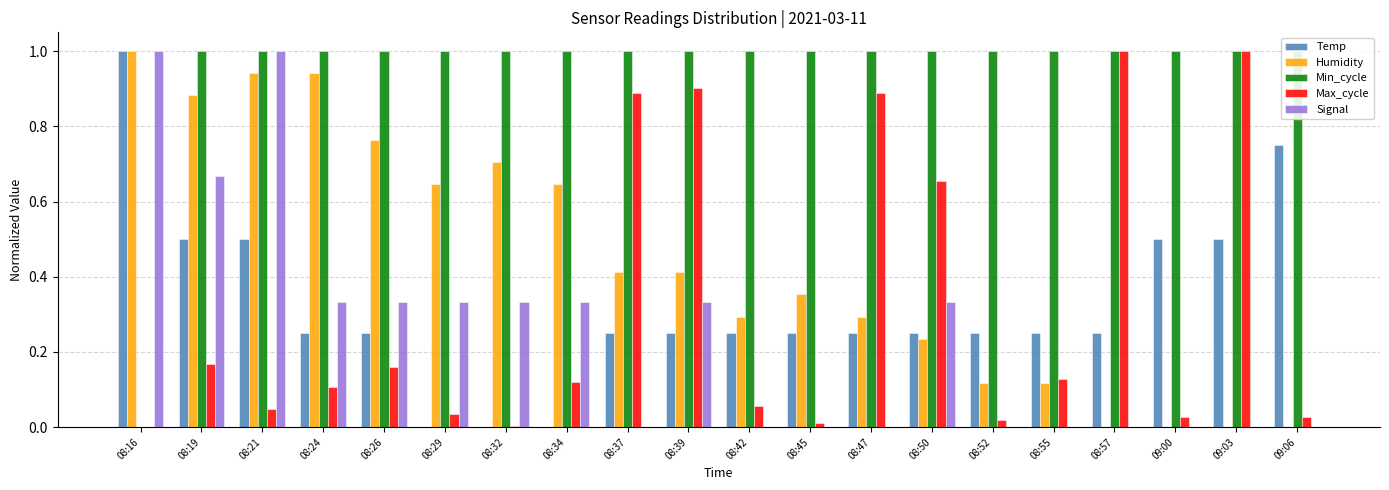

The Temp series shows 0.2 at 08:50. True or false?

True